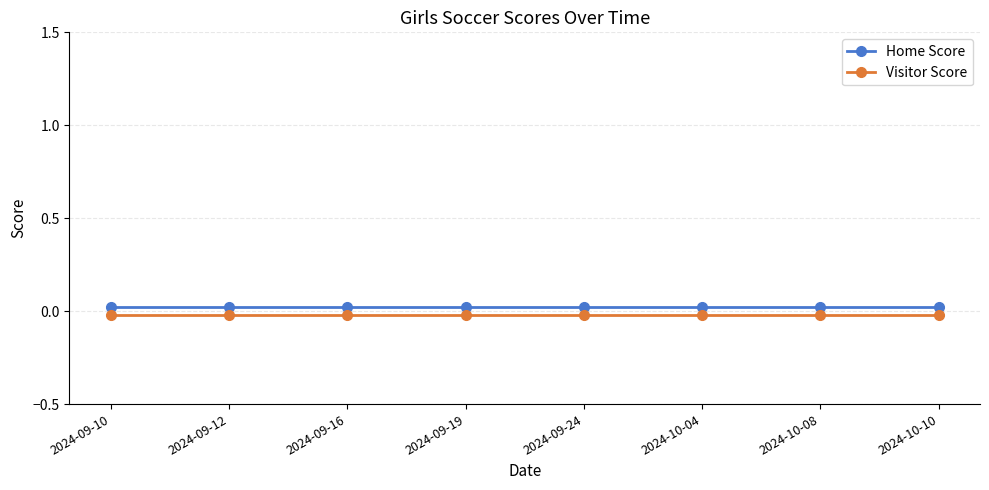

Rank the series by their maximum value, from highest to lowest.

Home Score, Visitor Score